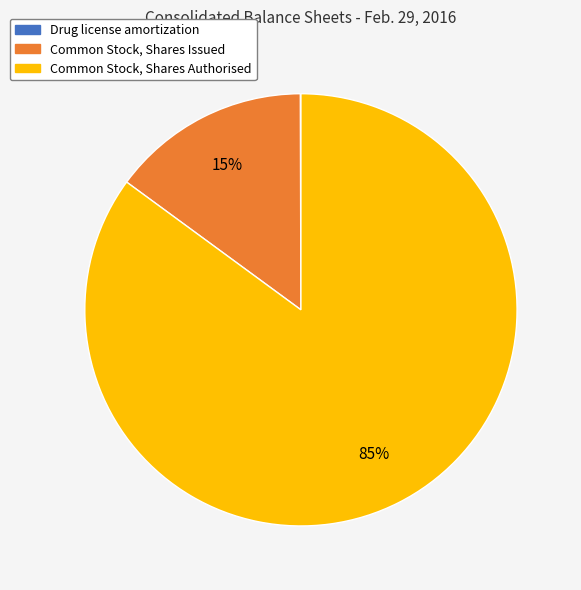

To the nearest percent, what portion does Common Stock, Shares Issued represent?

15%